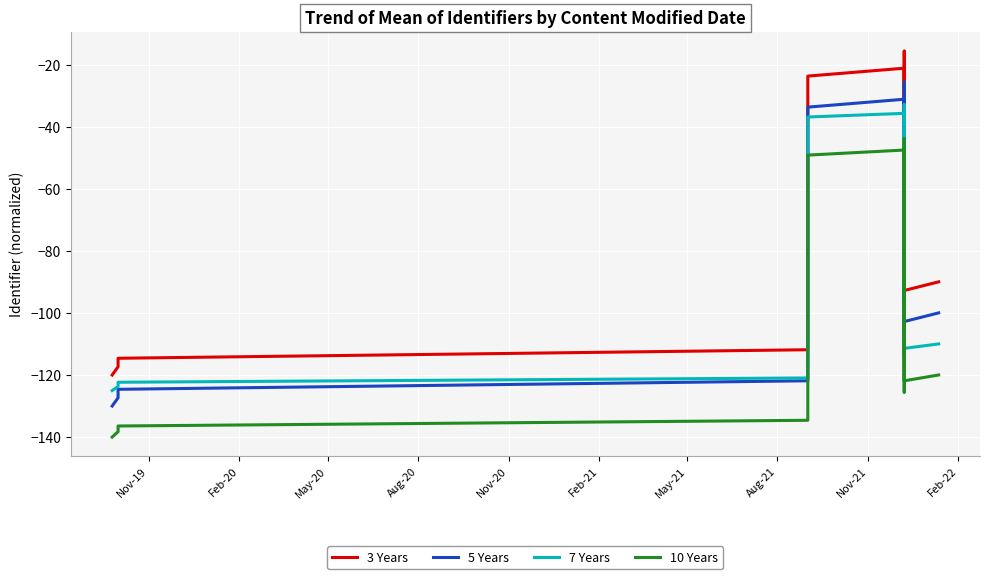

At which category does 10 Years reach its first local peak?

Aug-21